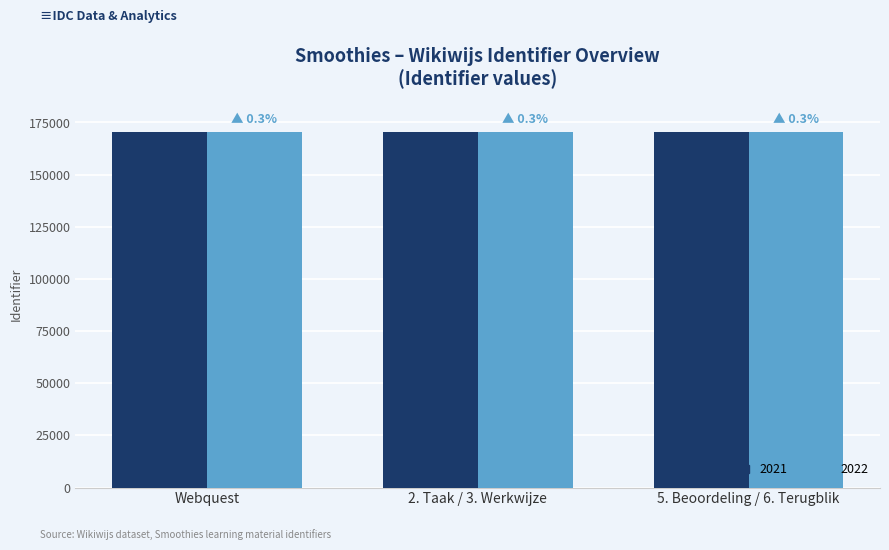

How many data points in 2022 are less than 170604?

1